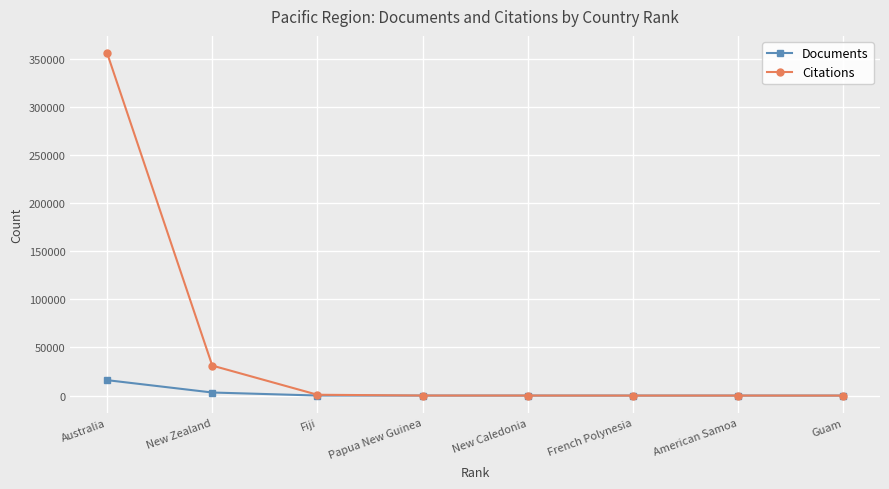

What is the label of the 8th point from the left?

Guam